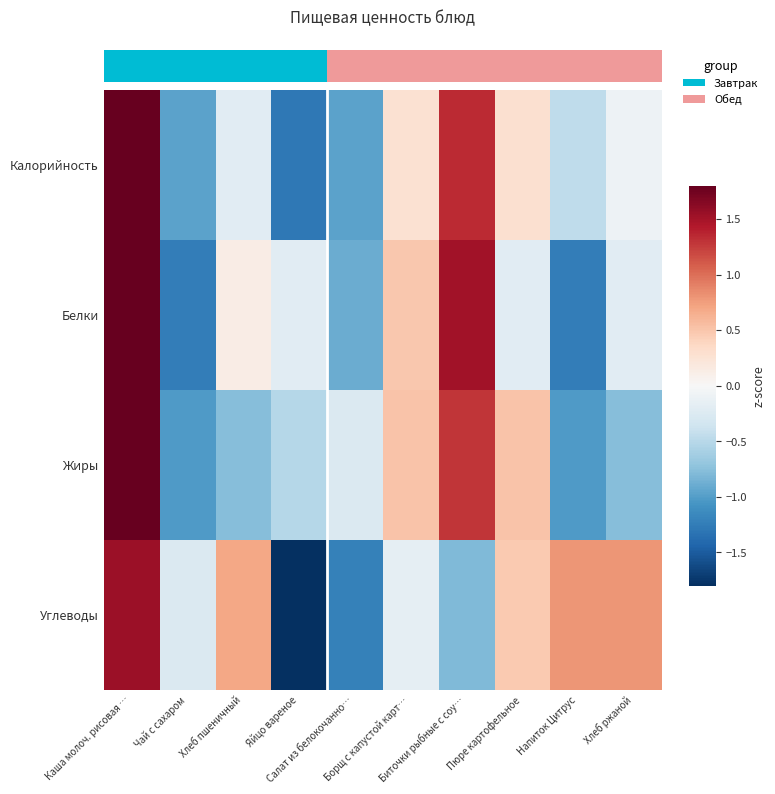

At how many categories does at least one series exceed 0?

7